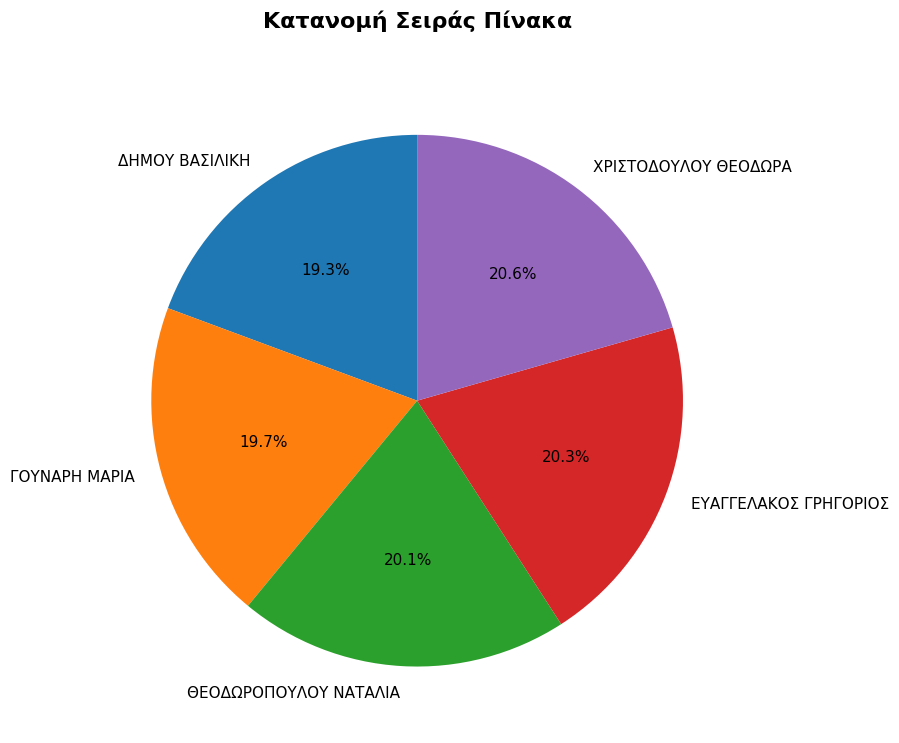

Count the number of slices in the pie.

5